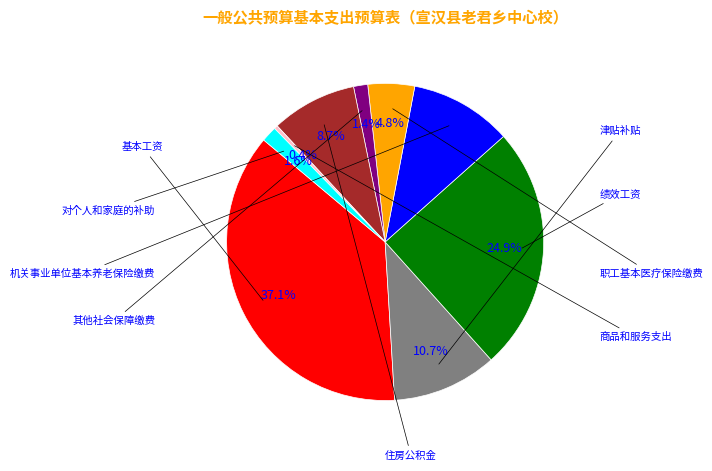

Does any single category account for the majority?

No